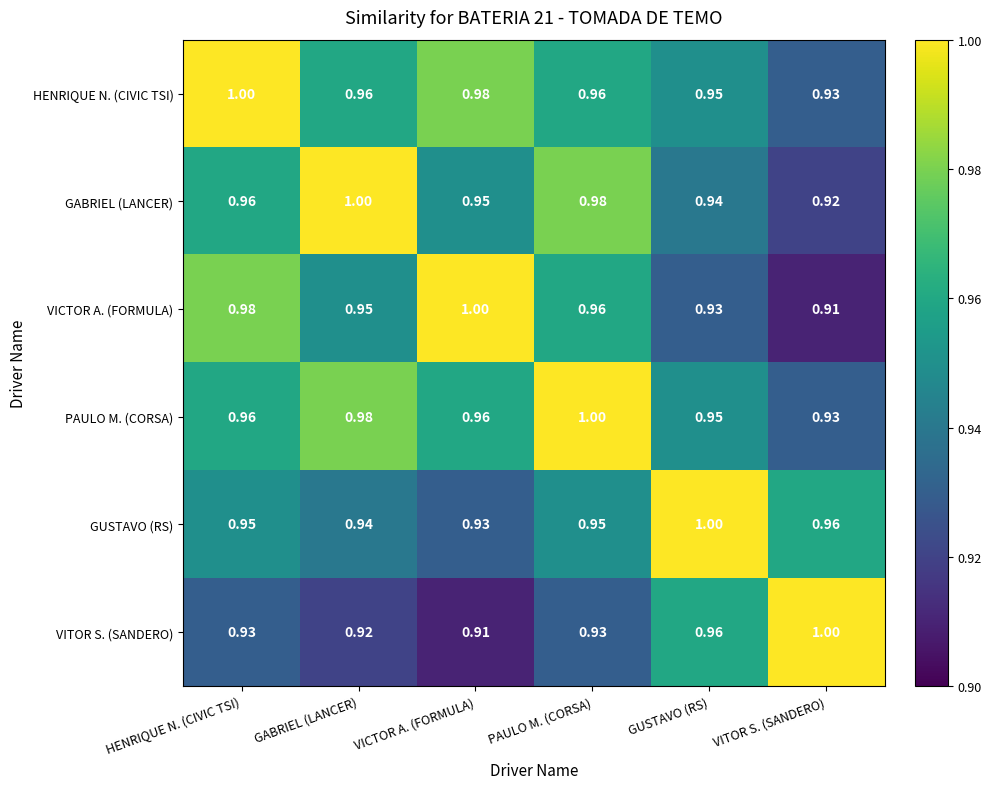

Is the value of PAULO M. (CORSA) at GUSTAVO (RS) greater than the value of HENRIQUE N. (CIVIC TSI) at HENRIQUE N. (CIVIC TSI)?

No